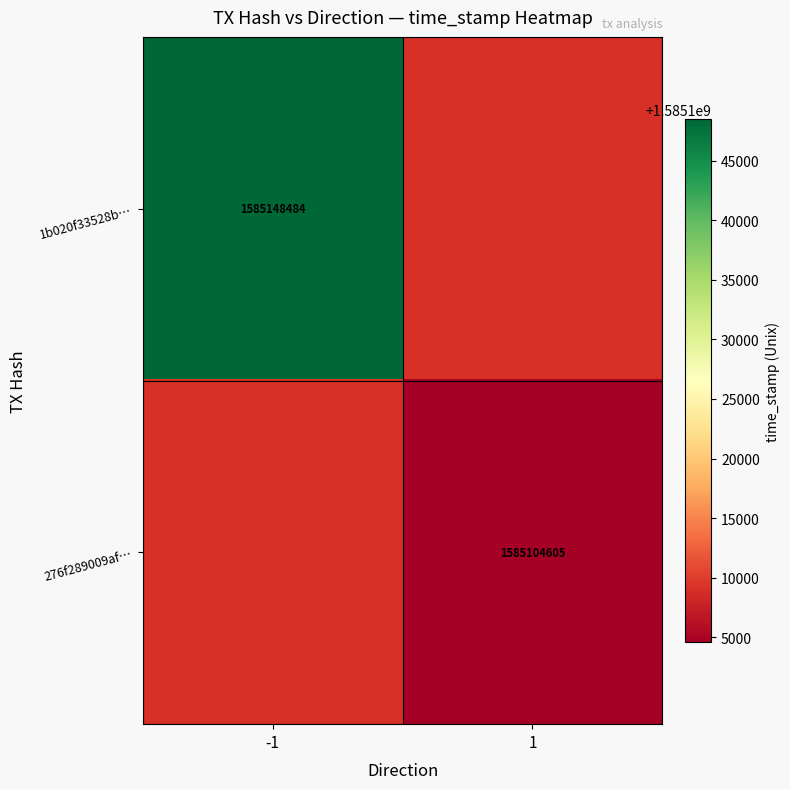

Is the value of 276f289009af… at 1 greater than the value of 1b020f33528b… at -1?

No